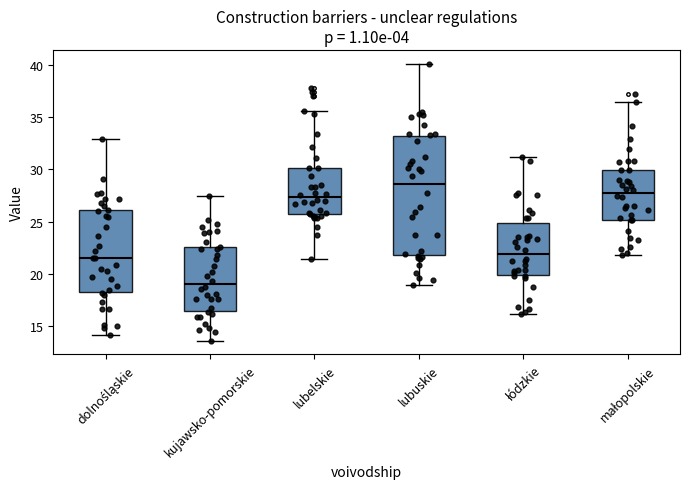

Reading left to right, read every box against the y-axis: the position of its median line, the range the box covers, and the ends of its whiskers. The values are not printed on the chart, so give them approximately, as read against the axis.

dolnośląskie: median 21.5, box 18.5 to 26.0, whiskers 14.0 to 33.0
kujawsko-pomorskie: median 19.0, box 16.5 to 22.5, whiskers 13.5 to 27.5
lubelskie: median 27.5, box 25.5 to 30.0, whiskers 21.5 to 35.5
lubuskie: median 28.5, box 22.0 to 33.0, whiskers 19.0 to 40.0
łódzkie: median 22.0, box 20.0 to 25.0, whiskers 16.0 to 31.0
małopolskie: median 27.5, box 25.0 to 30.0, whiskers 22.0 to 36.5